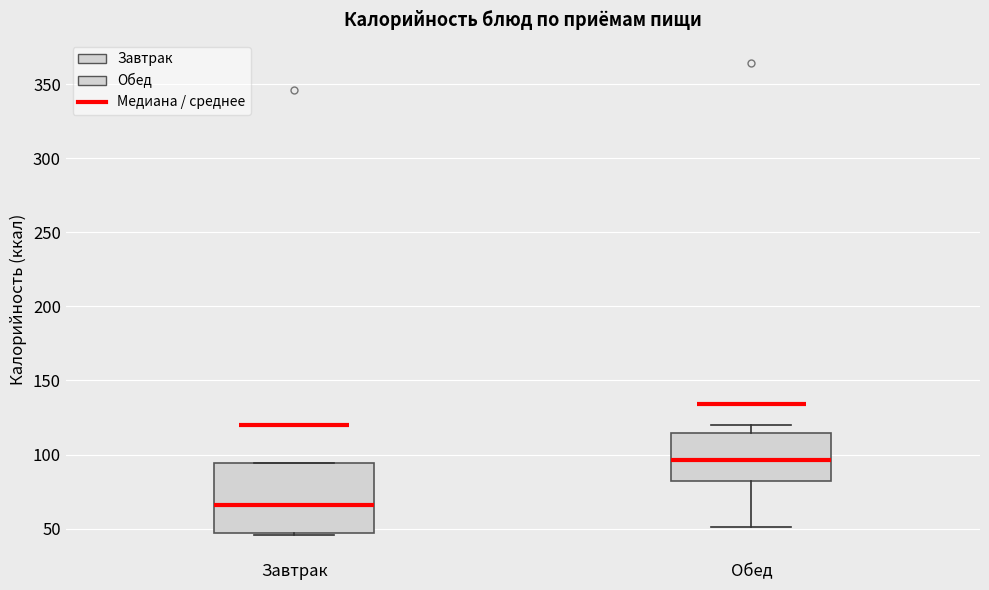

Reading left to right, read every box against the y-axis: the position of its median line, the range the box covers, and the ends of its whiskers. The values are not printed on the chart, so give them approximately, as read against the axis.

Завтрак: median 65, box 45 to 95, whiskers 45 to 95
Обед: median 95, box 80 to 115, whiskers 50 to 120